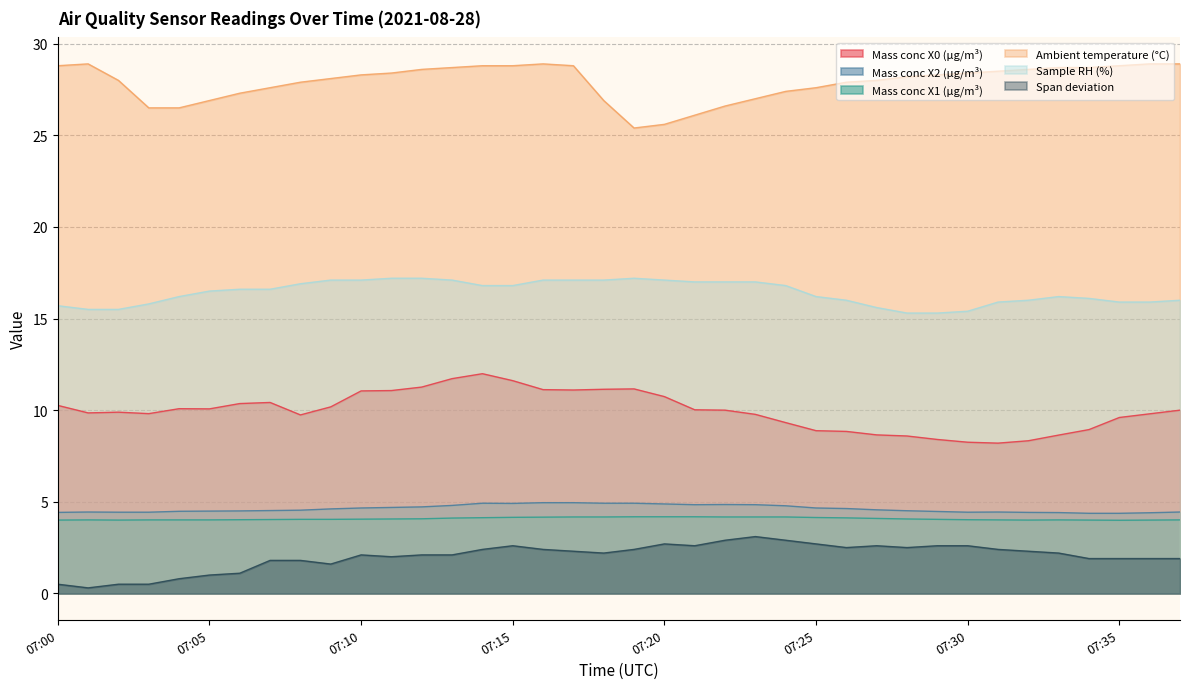

Reading right to left, what are all the values shown in this chart?

Mass conc X0 (μg/m³): 10.0	9.8	9.6	8.9	8.6	8.3	8.2	8.2	8.4	8.6	8.7	8.8	8.9	9.3	9.8	10.0	10.0	10.7	11.2	11.1	11.1	11.1	11.6	12.0	11.7	11.3	11.1	11.1	10.2	9.7	10.4	10.4	10.1	10.1	9.8	9.9	9.8	10.3
Mass conc X2 (μg/m³): 4.4	4.4	4.4	4.4	4.4	4.4	4.4	4.4	4.5	4.5	4.6	4.6	4.7	4.8	4.8	4.8	4.8	4.9	4.9	4.9	5.0	5.0	4.9	4.9	4.8	4.7	4.7	4.7	4.6	4.5	4.5	4.5	4.5	4.5	4.4	4.4	4.4	4.4
Mass conc X1 (μg/m³): 4.0	4.0	4.0	4.0	4.0	4.0	4.0	4.0	4.0	4.1	4.1	4.1	4.1	4.2	4.2	4.2	4.2	4.2	4.2	4.2	4.2	4.2	4.2	4.1	4.1	4.1	4.1	4.0	4.0	4.0	4.0	4.0	4.0	4.0	4.0	4.0	4.0	4.0
Ambient temperature (°C): 28.9	28.9	28.8	28.7	28.7	28.6	28.5	28.4	28.3	28.2	28.0	27.9	27.6	27.4	27.0	26.6	26.1	25.6	25.4	26.9	28.8	28.9	28.8	28.8	28.7	28.6	28.4	28.3	28.1	27.9	27.6	27.3	26.9	26.5	26.5	28.0	28.9	28.8
Sample RH (%): 16.0	15.9	15.9	16.1	16.2	16.0	15.9	15.4	15.3	15.3	15.6	16.0	16.2	16.8	17.0	17.0	17.0	17.1	17.2	17.1	17.1	17.1	16.8	16.8	17.1	17.2	17.2	17.1	17.1	16.9	16.6	16.6	16.5	16.2	15.8	15.5	15.5	15.7
Span deviation: 1.9	1.9	1.9	1.9	2.2	2.3	2.4	2.6	2.6	2.5	2.6	2.5	2.7	2.9	3.1	2.9	2.6	2.7	2.4	2.2	2.3	2.4	2.6	2.4	2.1	2.1	2.0	2.1	1.6	1.8	1.8	1.1	1.0	0.8	0.5	0.5	0.3	0.5